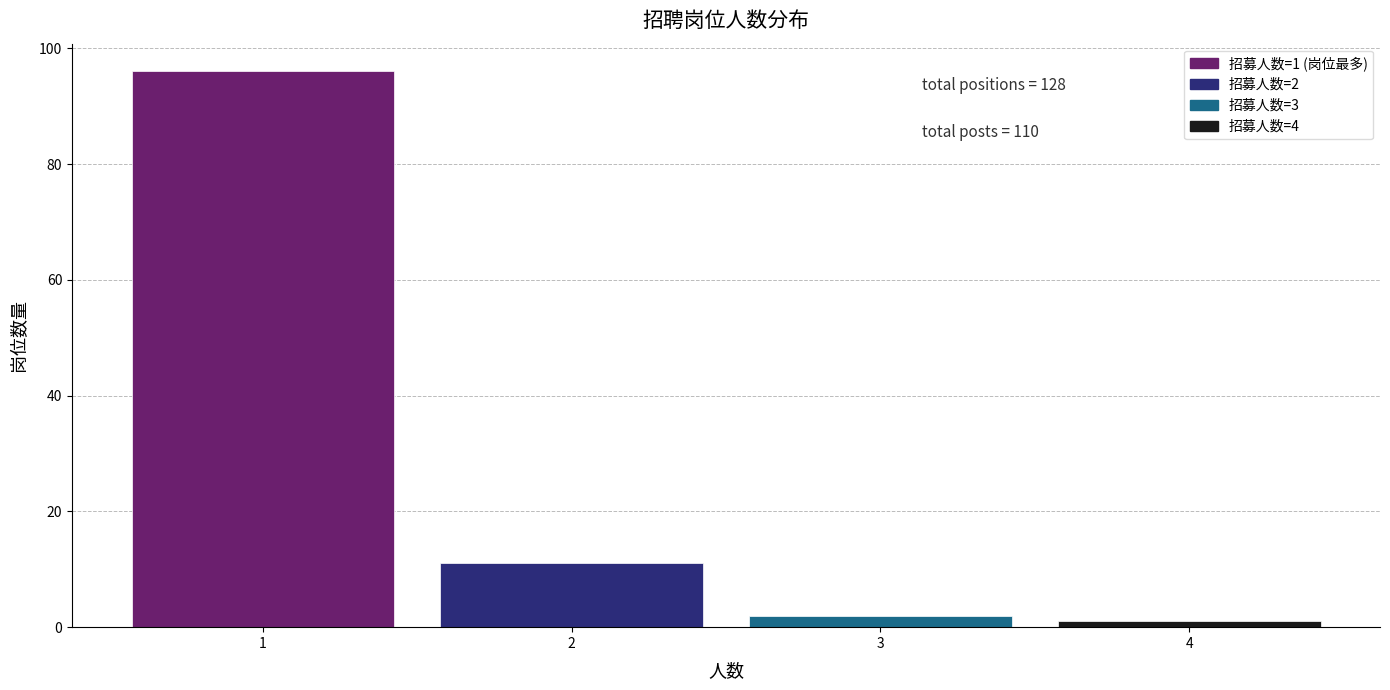

Which range on the x-axis has the tallest bar?

0.5 to 1.5